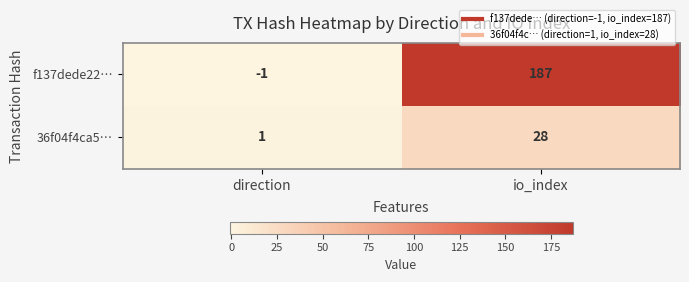

Rank the categories by 36f04f4ca5… value from lowest to highest.

direction, io_index